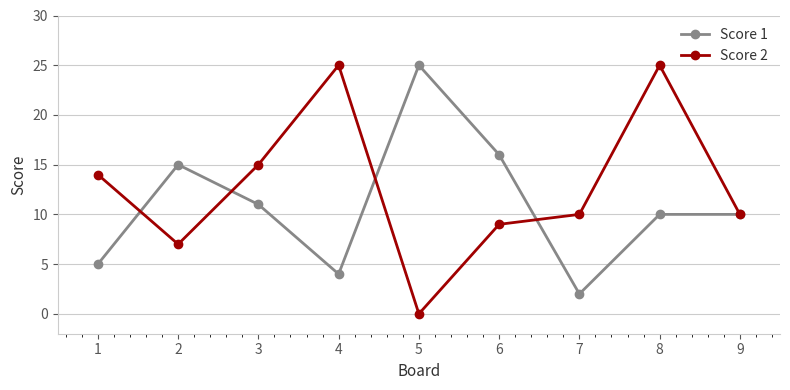

What is the difference between the maximum and second lowest values in the Score 1 series?

21